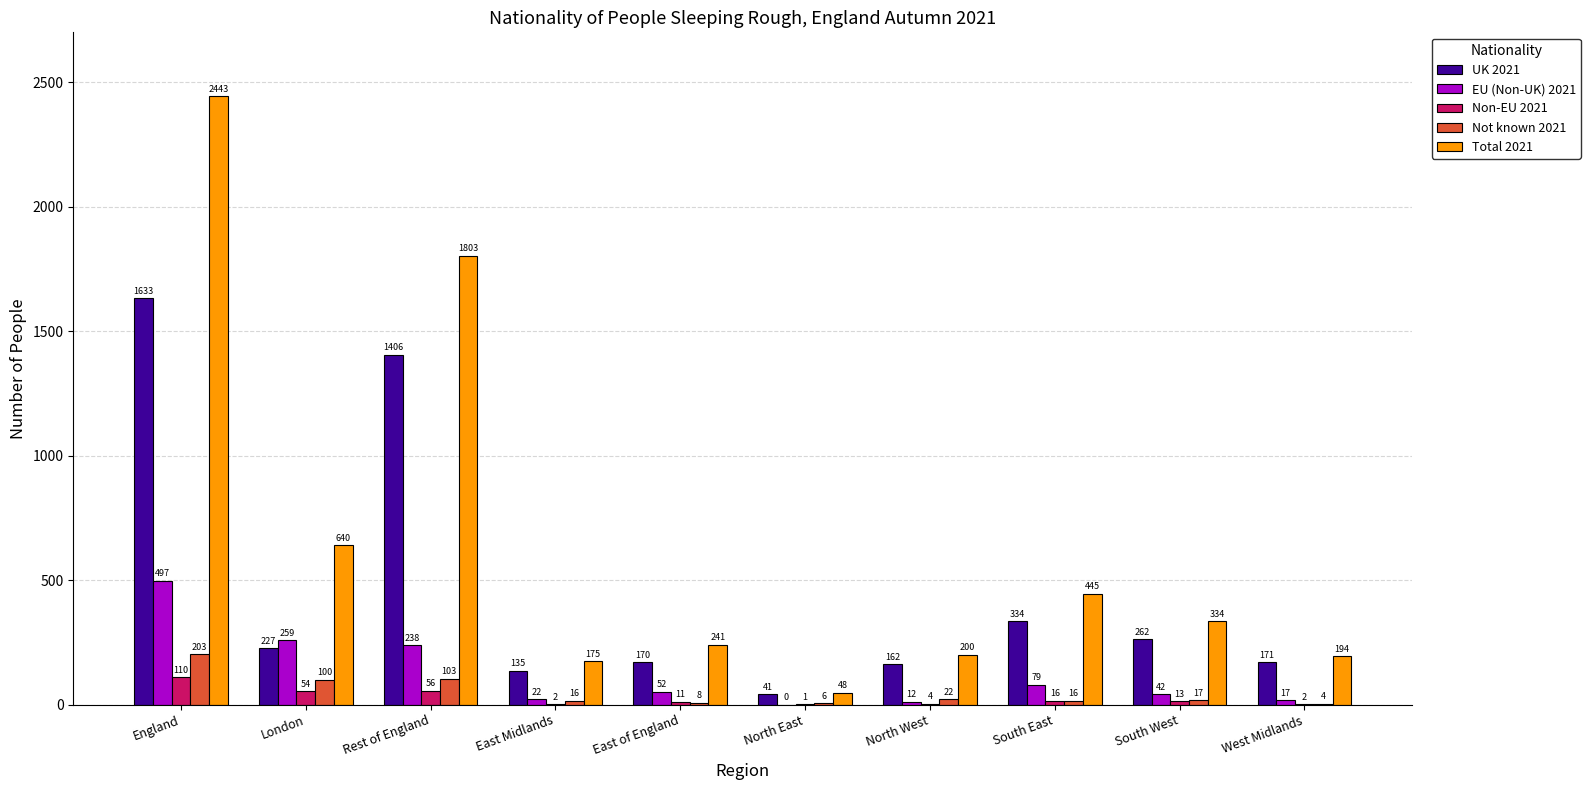

At which label does Not known 2021 first exceed 17?

England